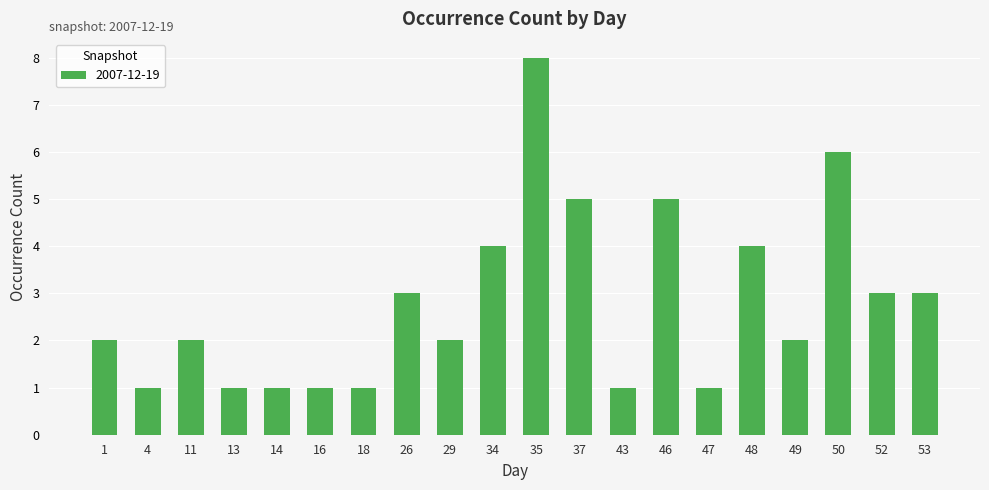

What is the smallest value displayed?

1